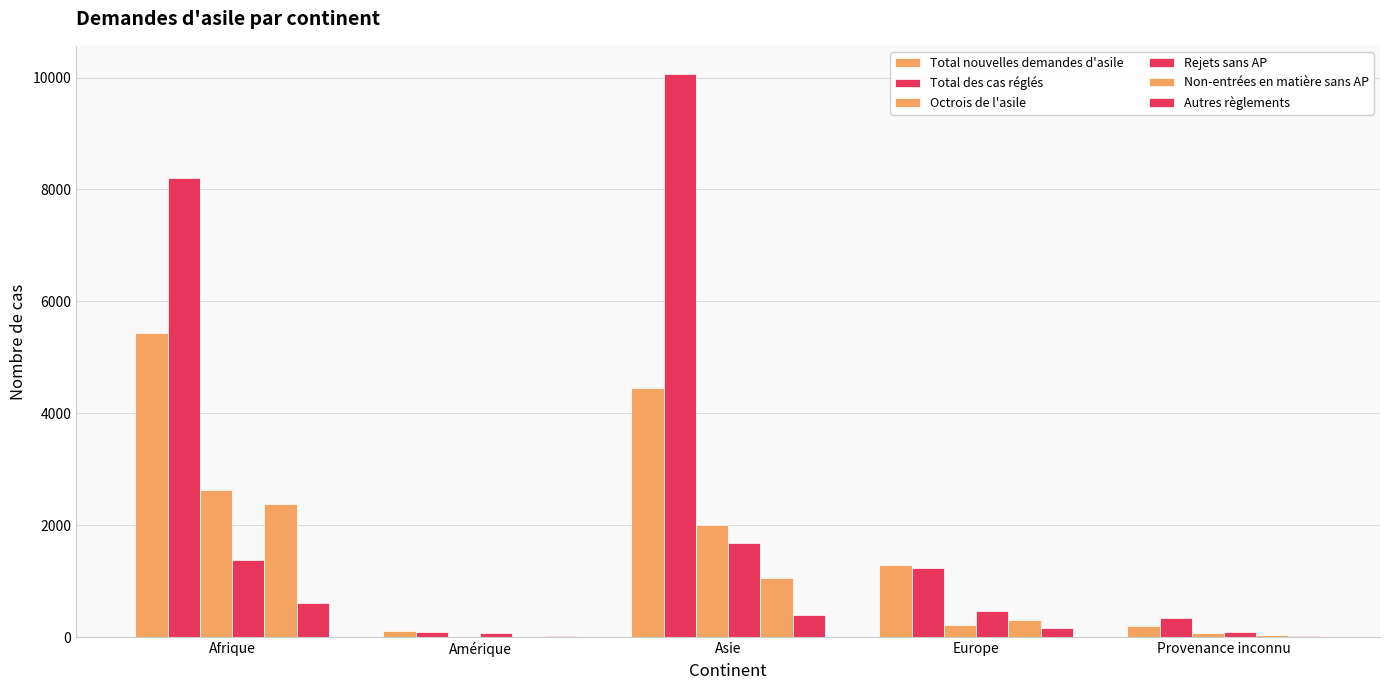

Count the number of data series in this chart.

6